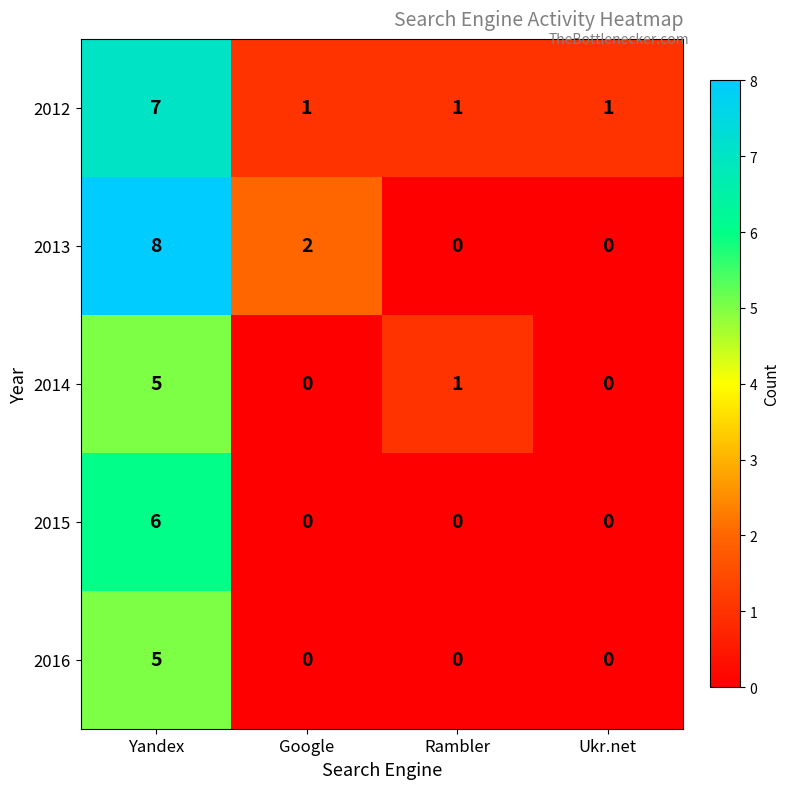

What is the sum of all 2014 values?

6